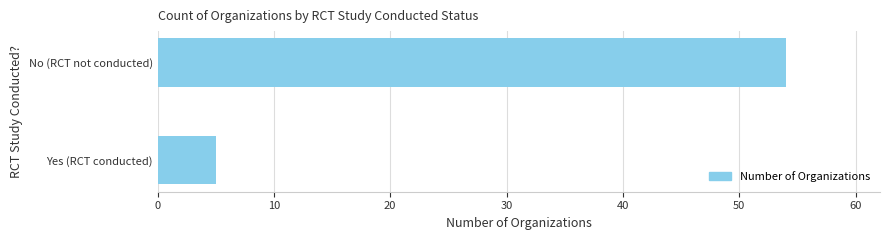

Rank the categories by value from highest to lowest.

No (RCT not conducted), Yes (RCT conducted)